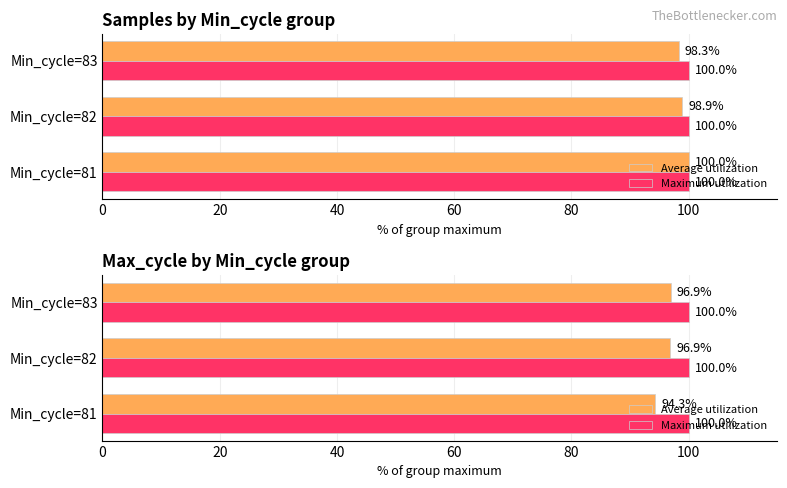

Rank the series by their maximum value, from lowest to highest.

Maximum utilization, Average utilization